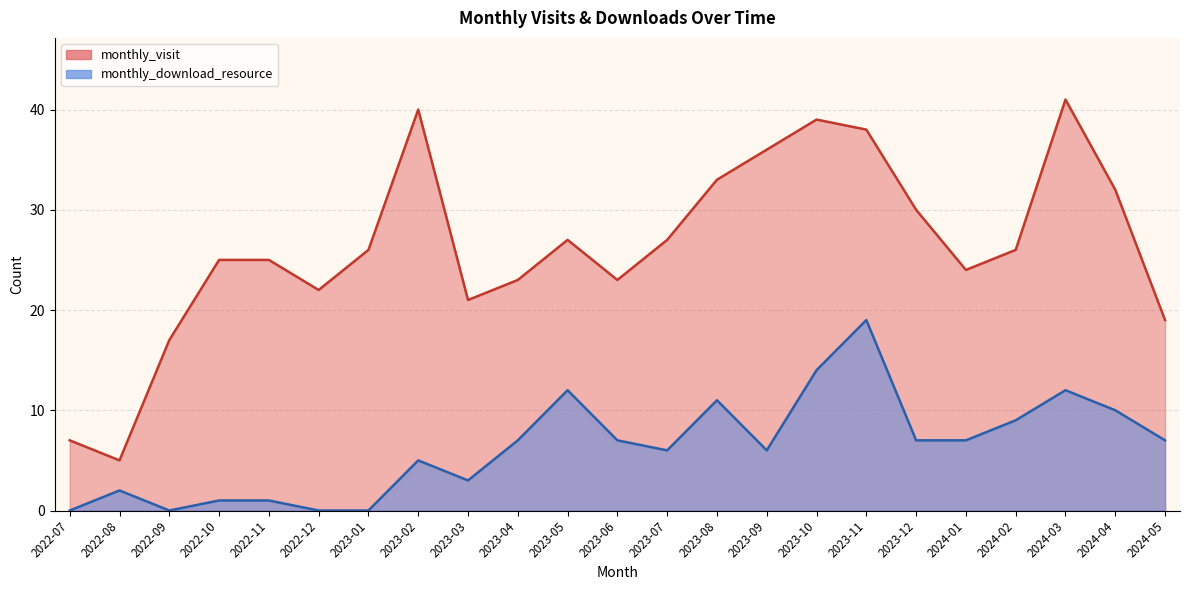

At which category is the sum across all series the highest?

2023-11